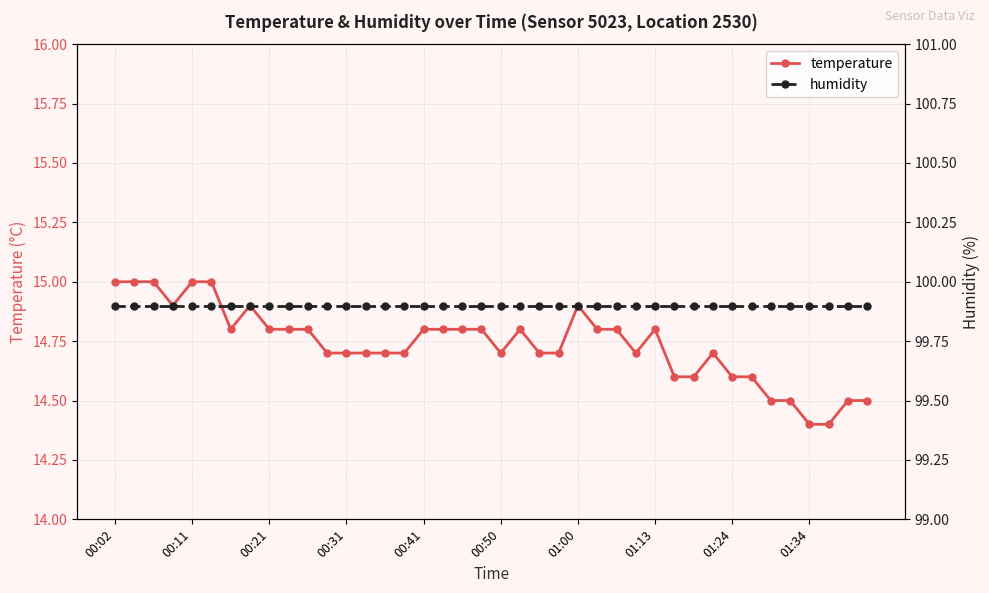

How many interior local peaks does the temperature series have?

5